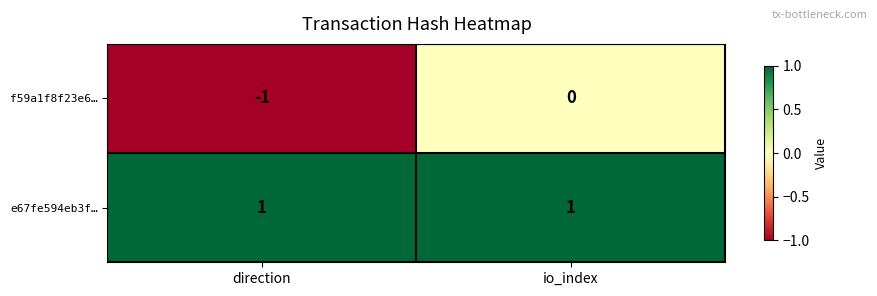

Reading right to left, list all the values displayed in this chart.

f59a1f8f23e6…: 0	-1
e67fe594eb3f…: 1	1